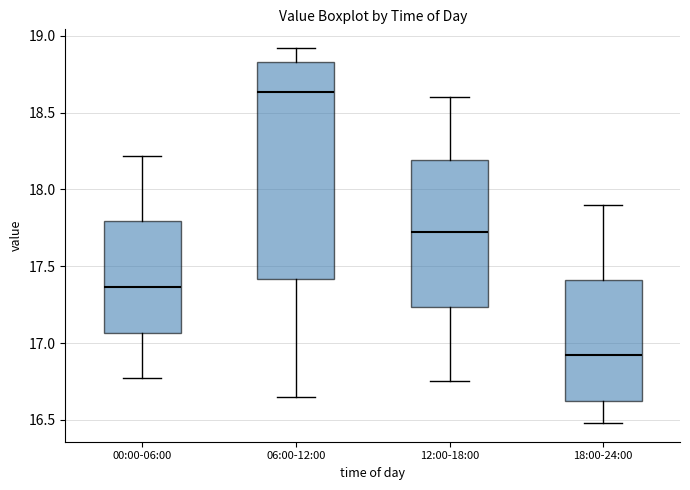

Where does the median line of the box for 12:00-18:00 sit on the y-axis? The values are not printed on the chart, so give them approximately, as read against the axis.

17.75